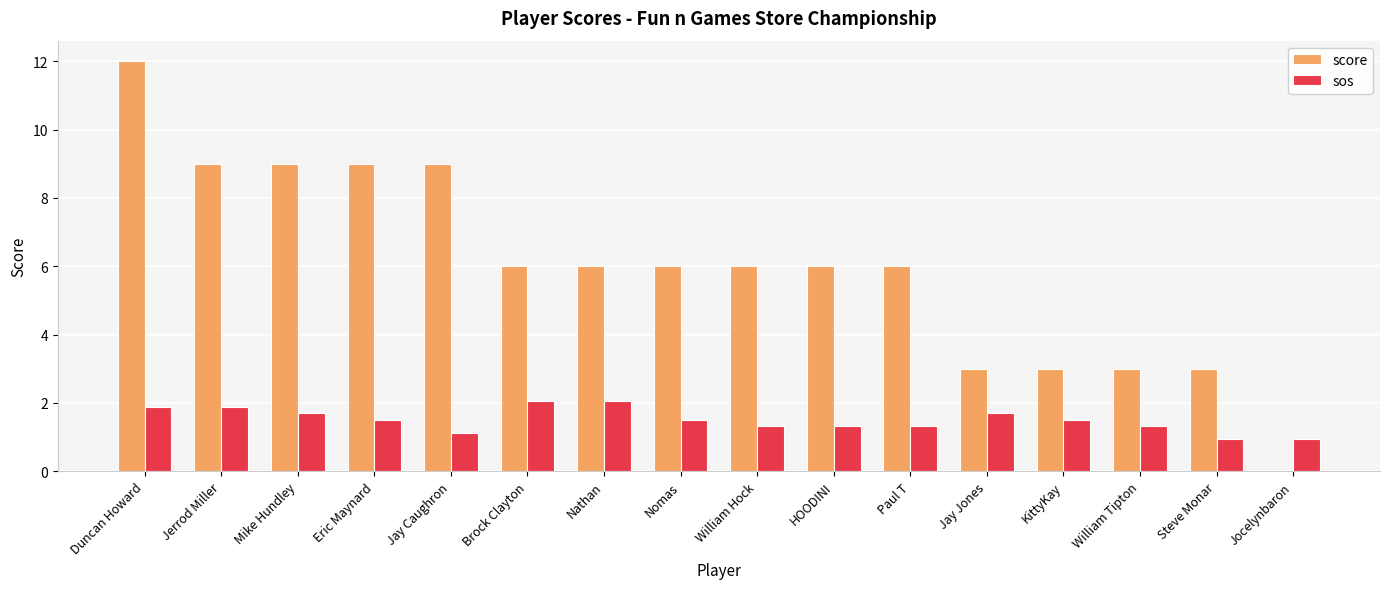

Which series changed the most between Duncan Howard and Steve Monar?

score